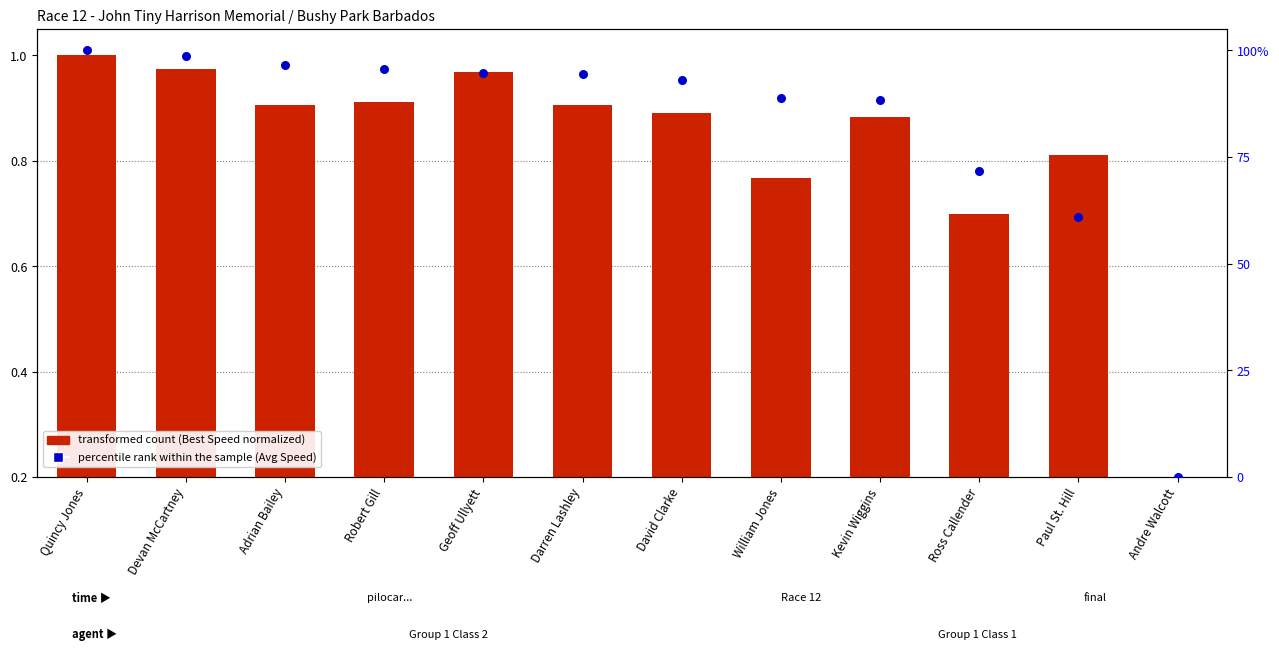

What are all the series names shown in the legend?

transformed count, percentile rank within the sample